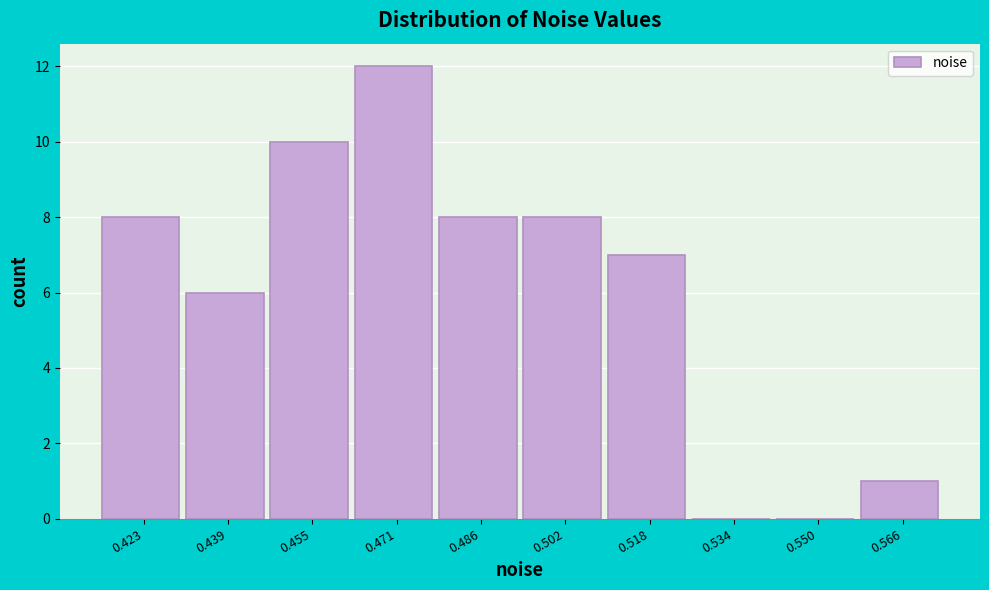

Reading right to left, list all the values displayed in this chart.

0.566=1	0.550=0	0.534=0	0.518=7	0.502=8	0.486=8	0.471=12	0.455=10	0.439=6	0.423=8